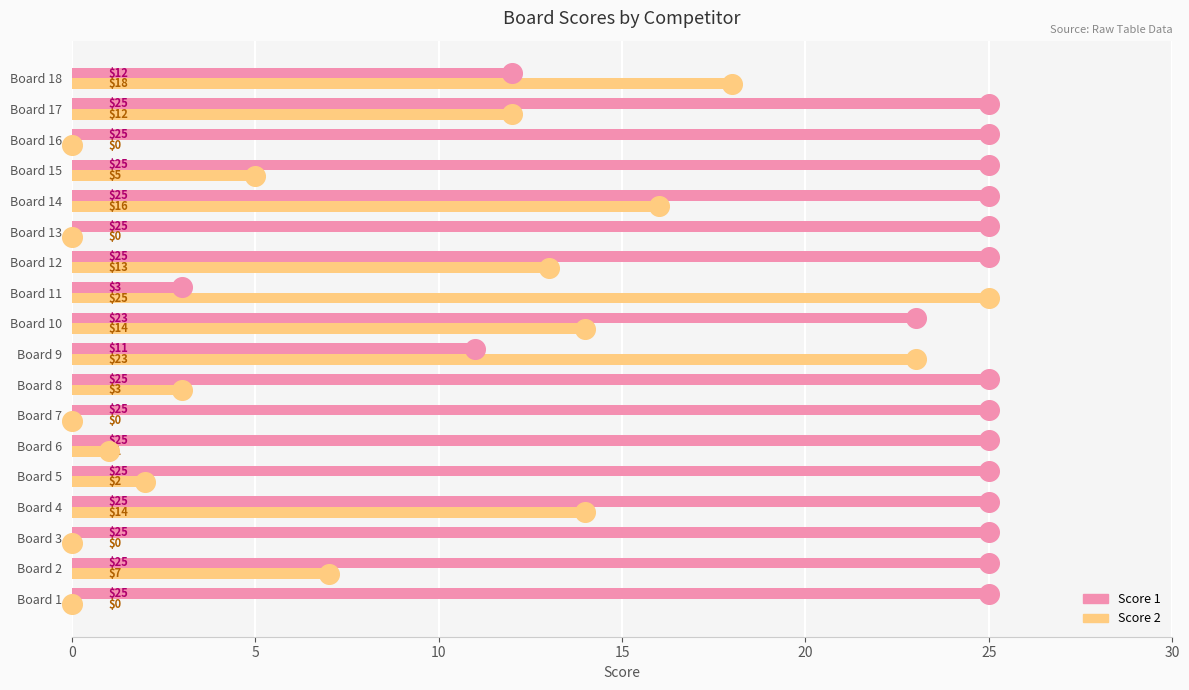

What are all the series names shown in the legend?

Score 1, Score 2